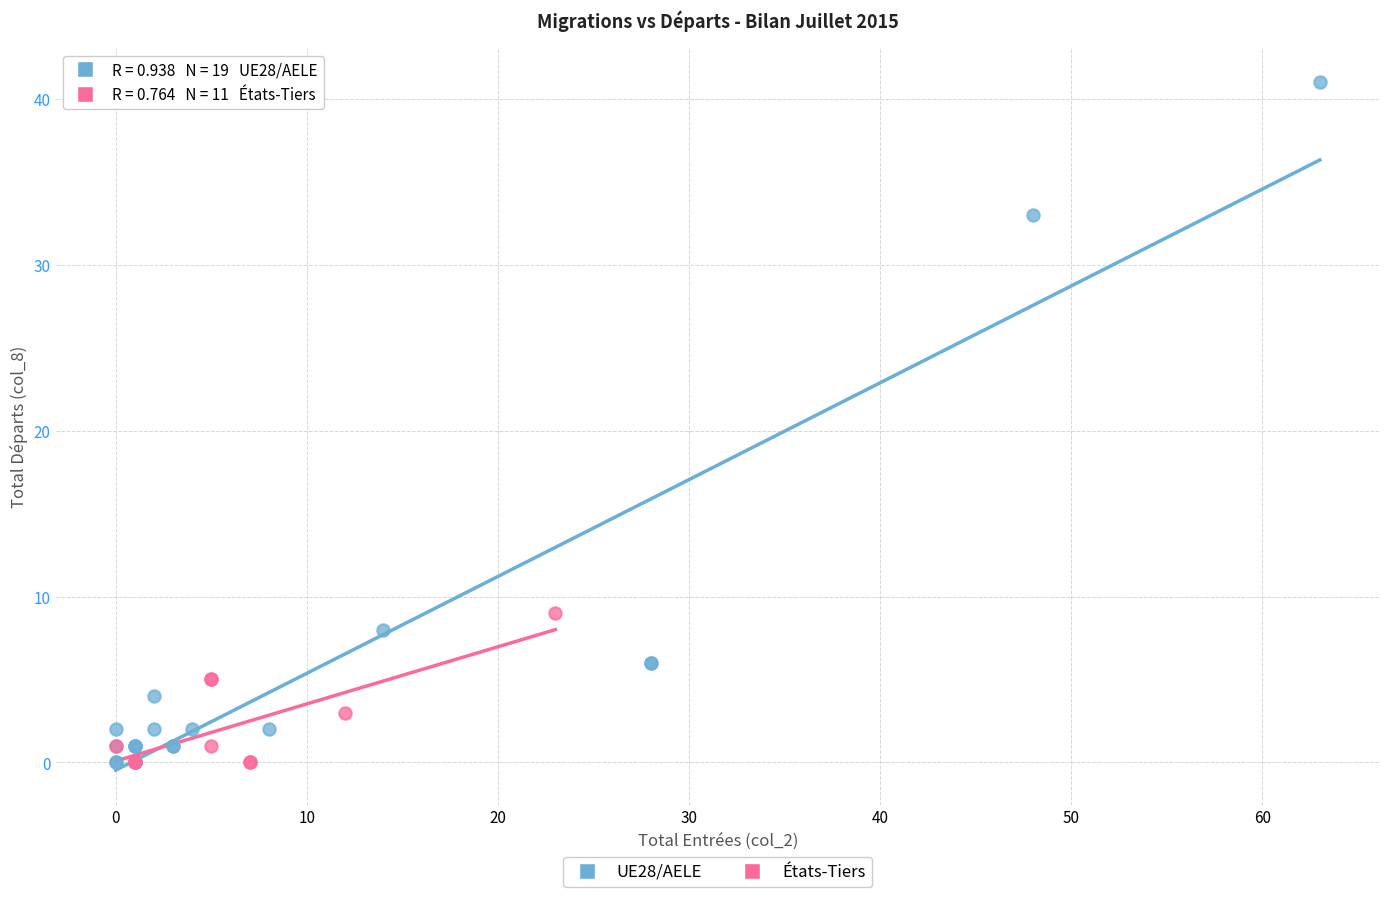

Which series has the largest Y range (max minus min)?

UE28/AELE